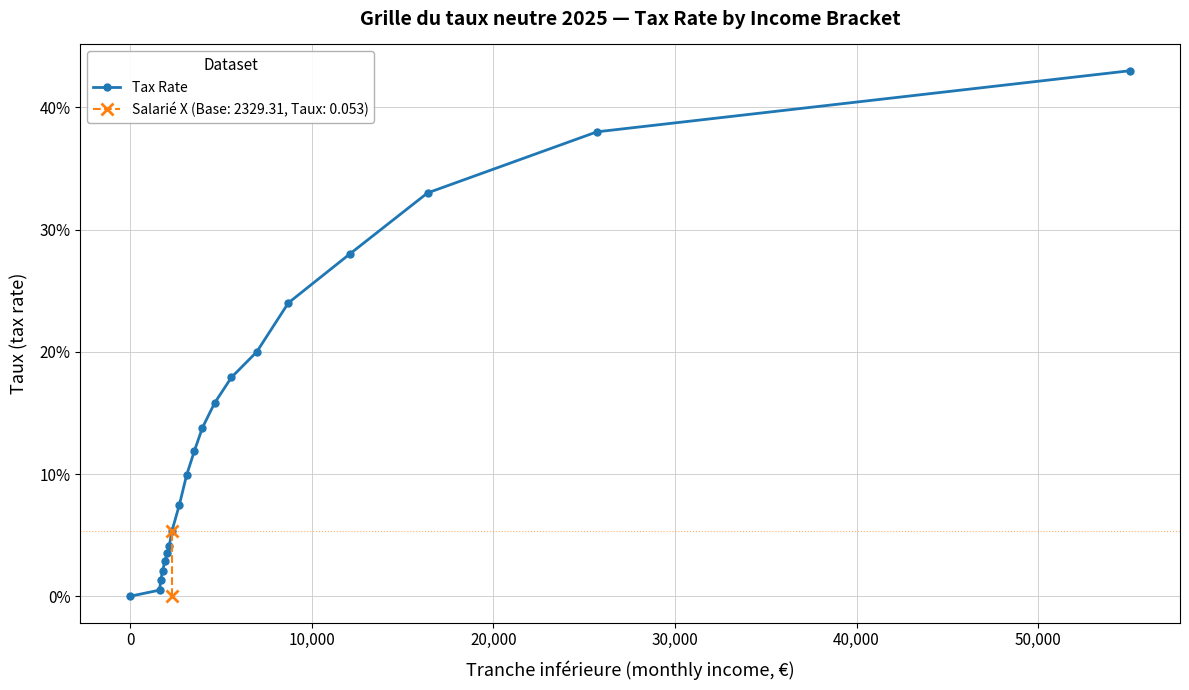

What is the value of the 20th point from the left?

0.4